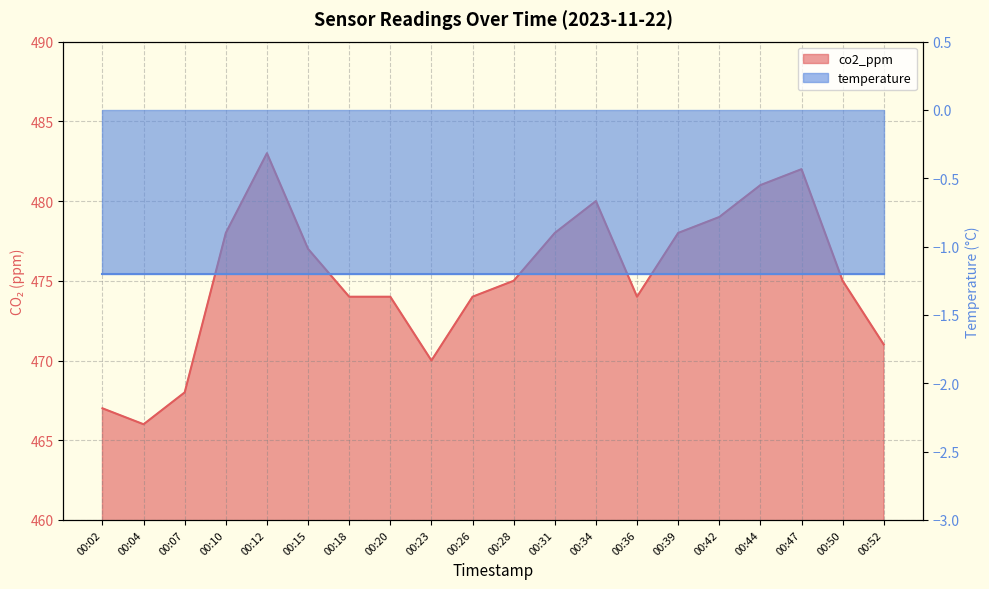

What is the change in value from 00:04 to 00:50?

+9